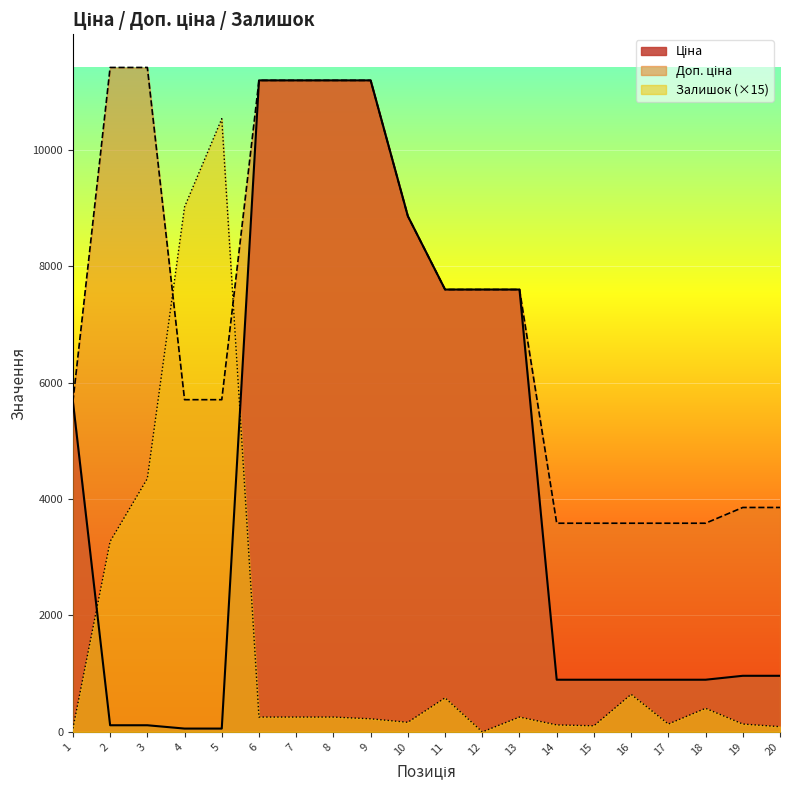

What is the approximate value of Ціна at 3?

114.1